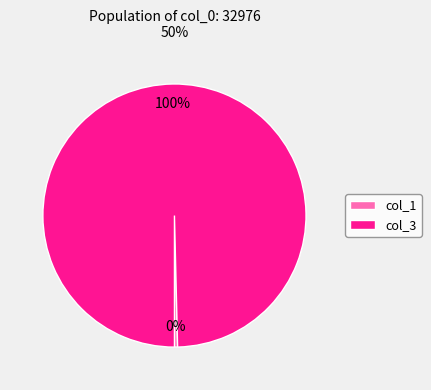

To the nearest percent, what is the combined percentage of col_3 and col_1?

100%